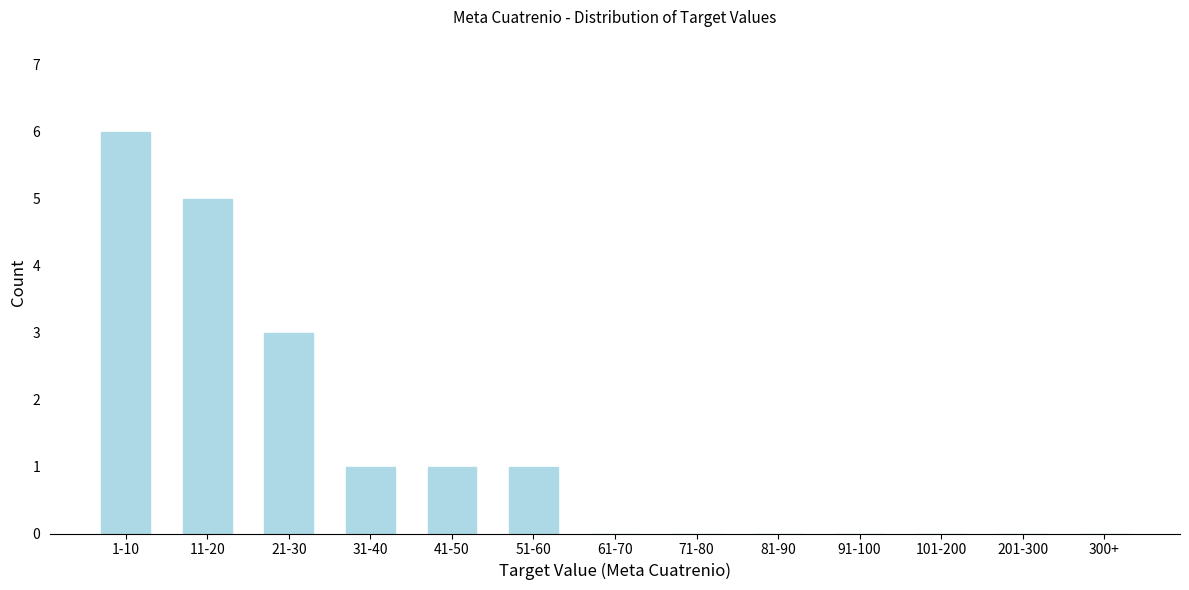

Reading left to right, what are all the values shown in this chart?

1-10=6	11-20=5	21-30=3	31-40=1	41-50=1	51-60=1	61-70=0	71-80=0	81-90=0	91-100=0	101-200=0	201-300=0	300+=0